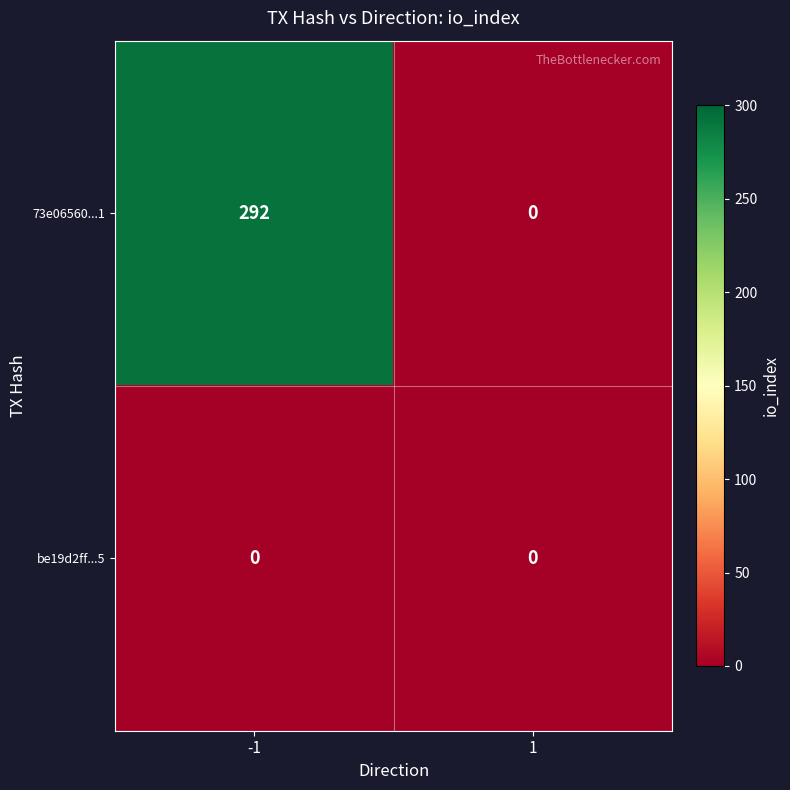

Which series changed the most between -1 and 1?

73e06560...1